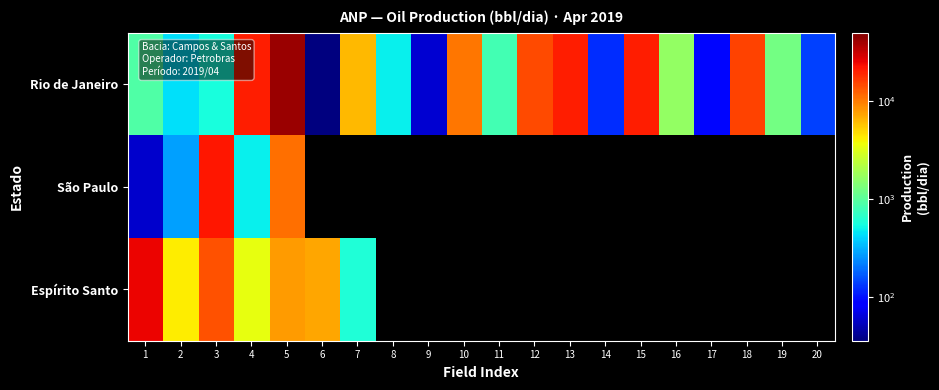

Which category has the lowest value across all series?

6